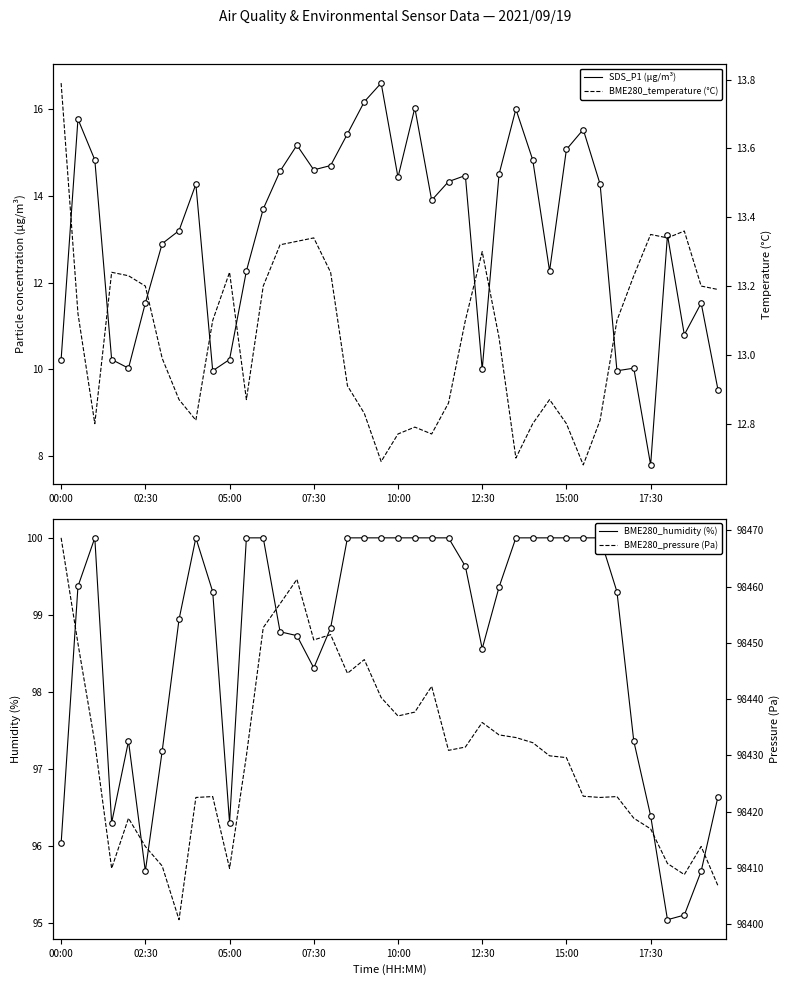

What is the sum of the SDS_P1 (µg/m³) values at 18 and 9?

26.1